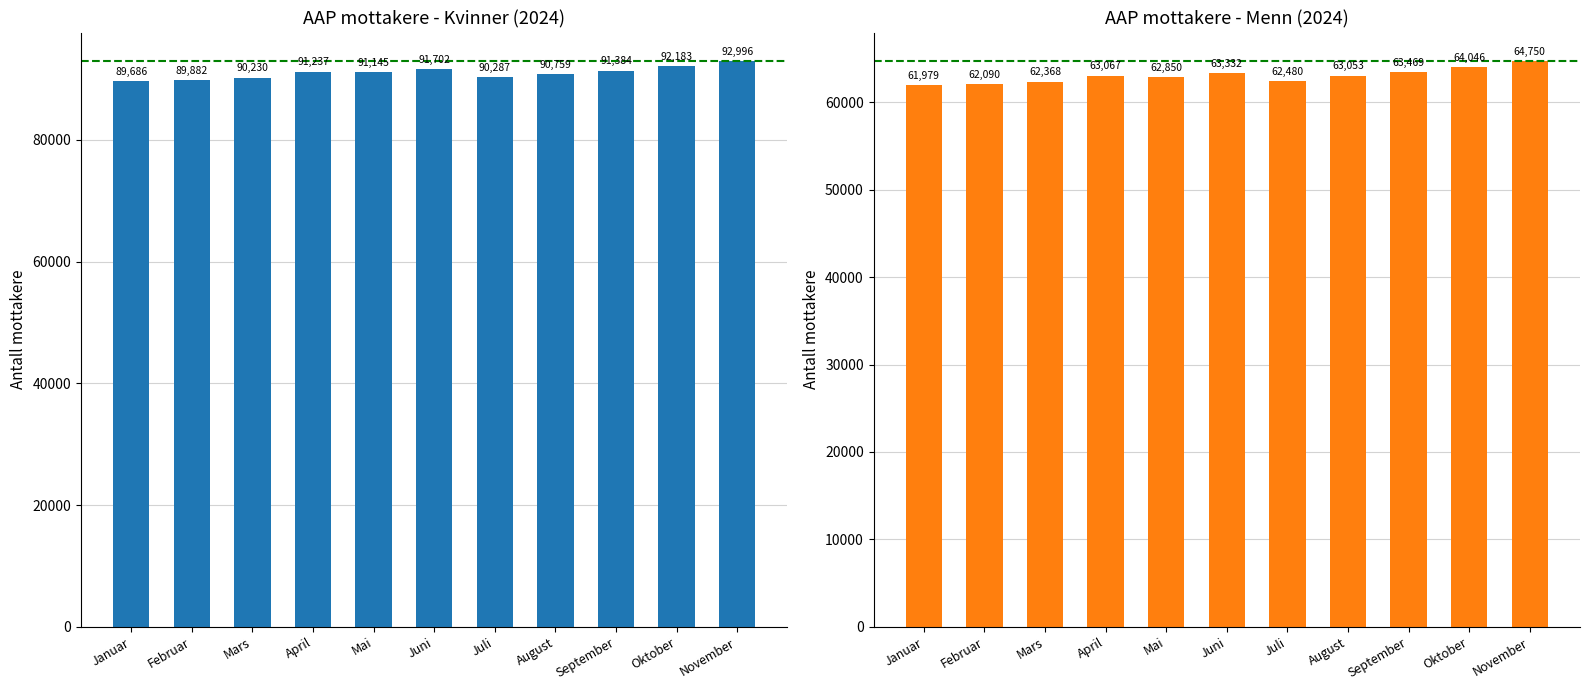

What is the difference between the second highest and second lowest values in the Kvinner series?

2301